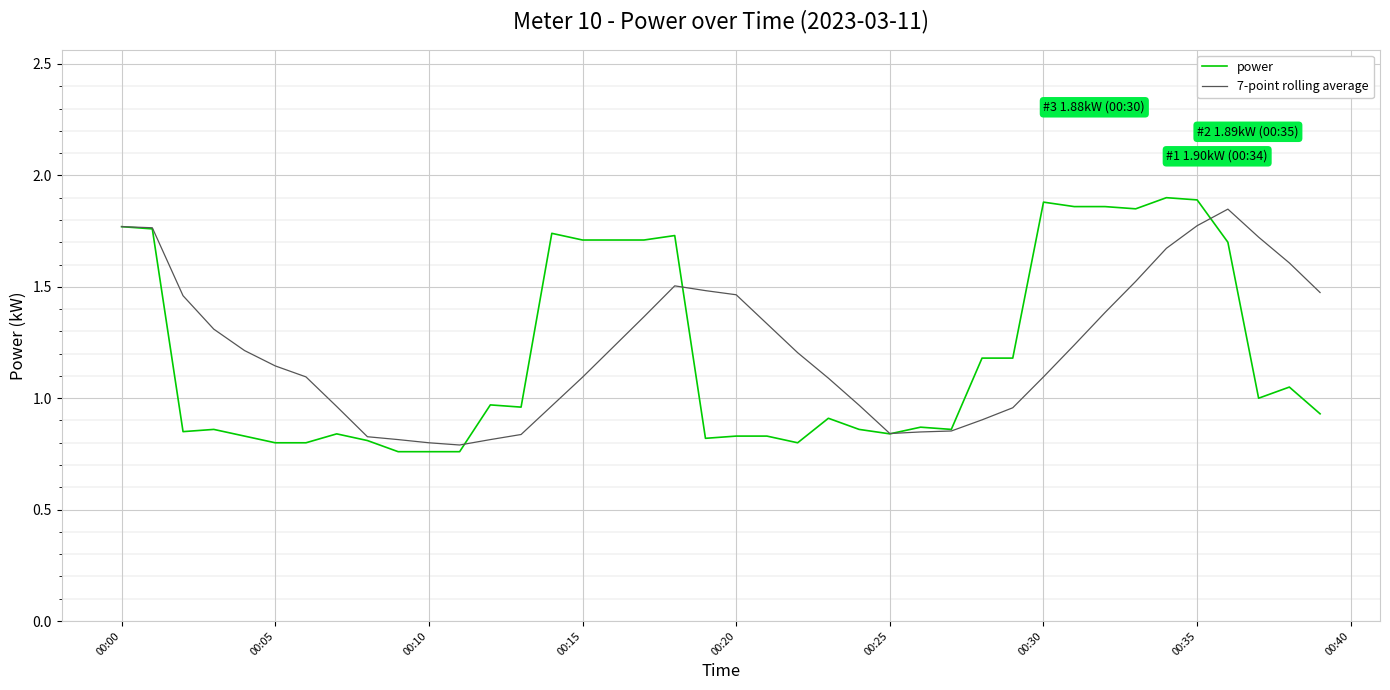

Which series has the largest total across all categories?

7-point rolling average